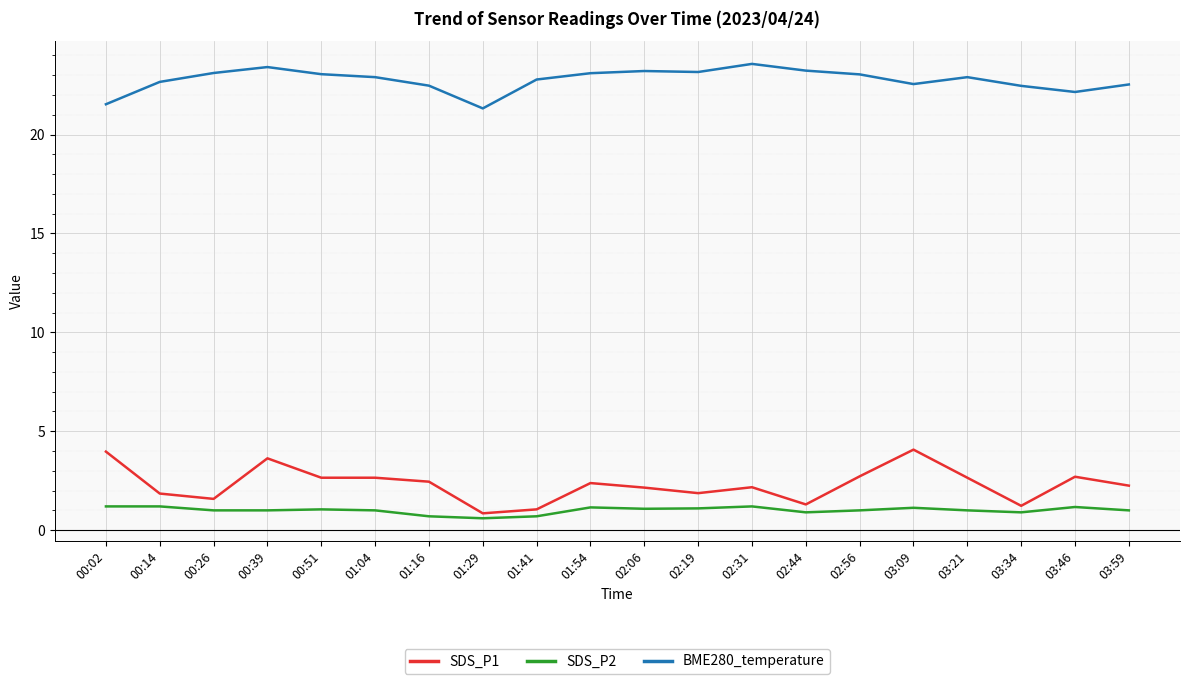

Does the chart display data point markers on the line(s)?

No